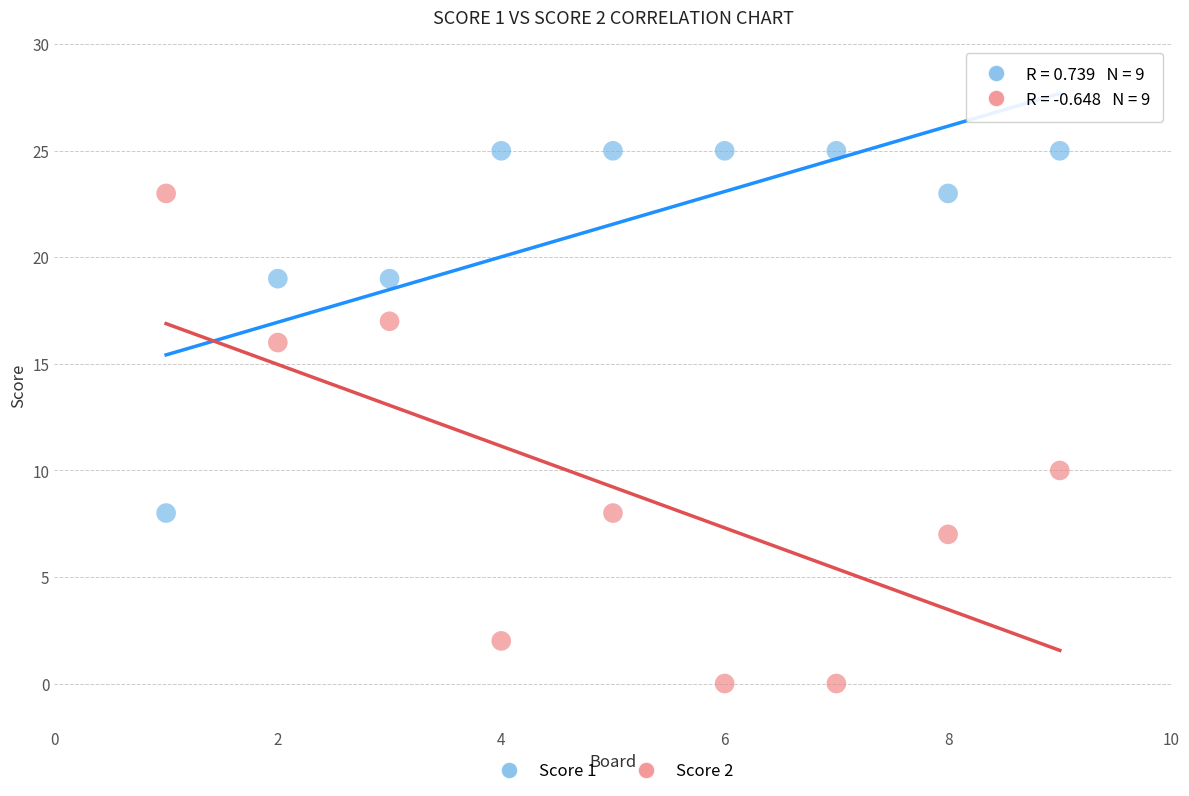

Across all series, what Y value is closest to 12?

10